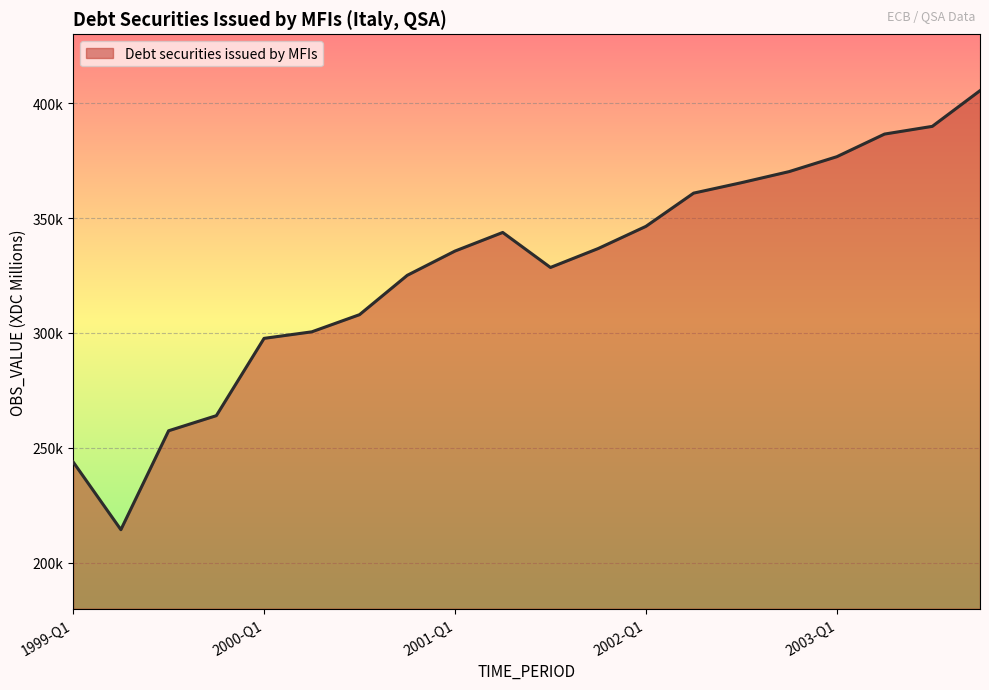

Is this an area chart (filled region under the line)?

Yes